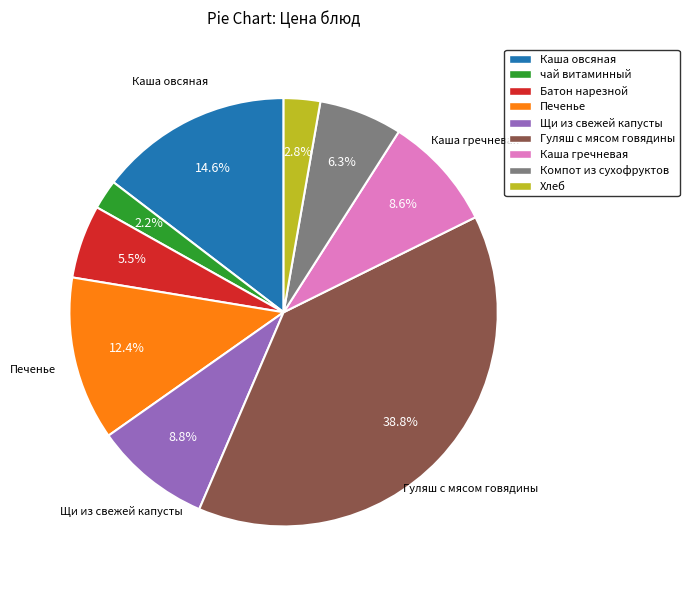

What portion of the pie excludes Батон нарезной?

94.5%